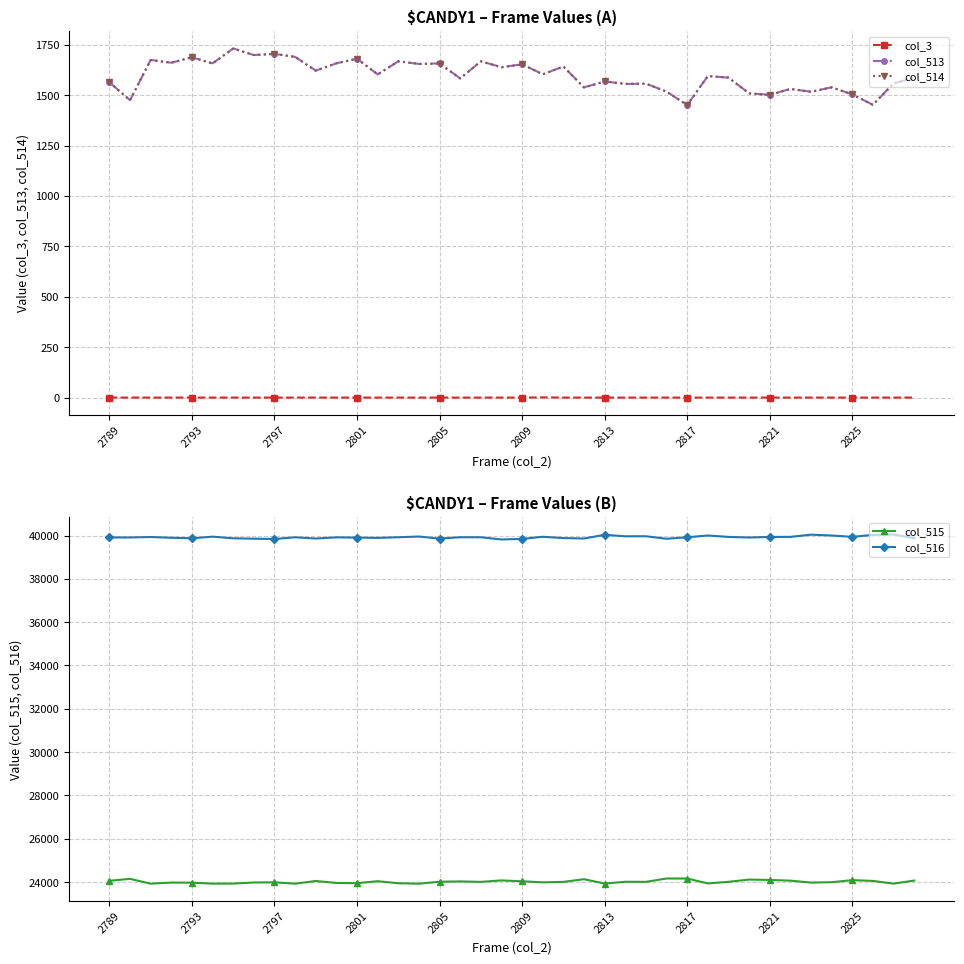

Reading left to right, extract all data points from this chart.

col_3: 0	0	0	0	0	0	0	0	0	0	0	0	0	0	0	0	0	0	0	0	0	1	0	0	0	0	0	0	0	0	0	0	0	0	0	0	0	0	0	0
col_513: 1564	1475	1675	1661	1688	1658	1732	1699	1705	1690	1622	1658	1681	1603	1668	1655	1658	1583	1668	1639	1653	1604	1642	1539	1568	1556	1557	1518	1451	1595	1587	1509	1502	1531	1517	1539	1504	1452	1559	1585
col_514: 1564	1475	1674	1661	1688	1657	1731	1699	1705	1690	1621	1658	1681	1603	1668	1655	1656	1583	1668	1638	1653	1603	1642	1538	1568	1556	1557	1517	1451	1595	1587	1509	1501	1531	1517	1539	1504	1452	1559	1584
col_515: 24060	24150	23929	23978	23975	23930	23932	23982	23990	23928	24051	23962	23949	24042	23947	23927	24018	24032	24011	24078	24038	23989	24011	24134	23934	24015	24012	24167	24165	23939	24013	24118	24099	24067	23978	23996	24091	24055	23930	24072
col_516: 39911	39910	39931	39896	39872	39947	39871	39854	39840	39917	39862	39915	39905	39890	39920	39953	39859	39920	39919	39818	39844	39942	39882	39862	40033	39964	39966	39850	39919	40001	39935	39908	39934	39937	40040	40000	39940	40028	40046	39878